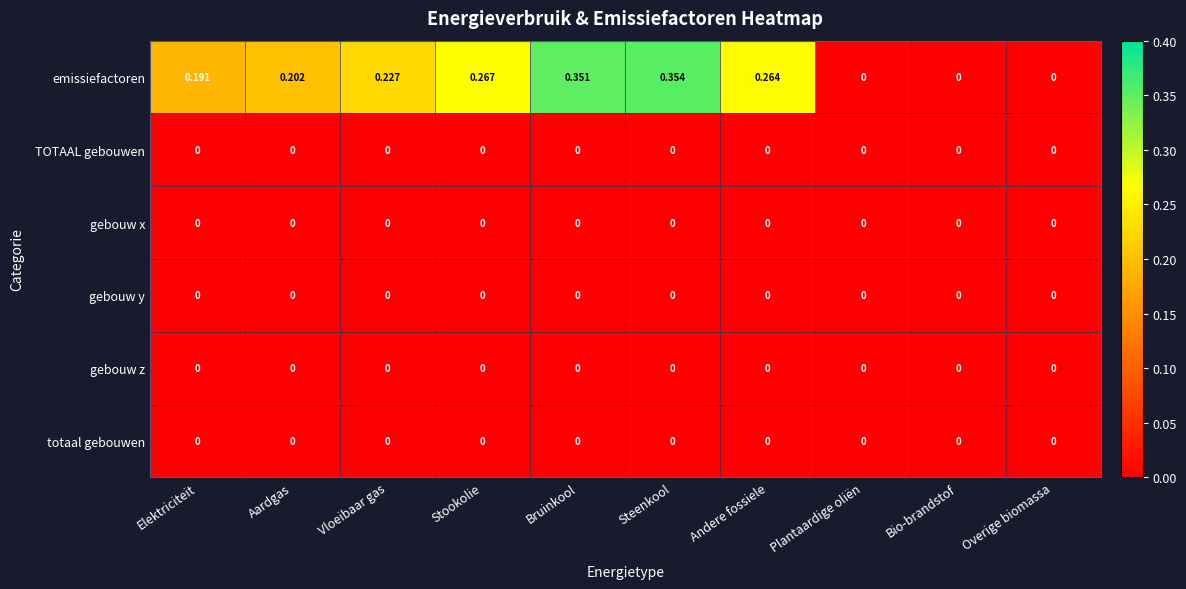

Which series has the largest total across all categories?

emissiefactoren